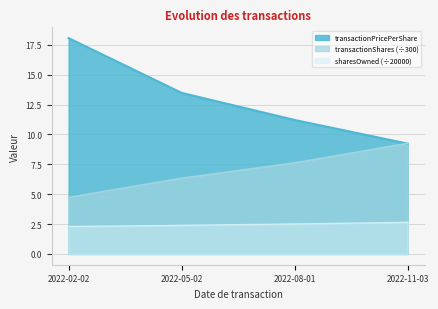

Rank the series by their maximum value, from lowest to highest.

sharesOwned (÷20000), transactionShares (÷300), transactionPricePerShare